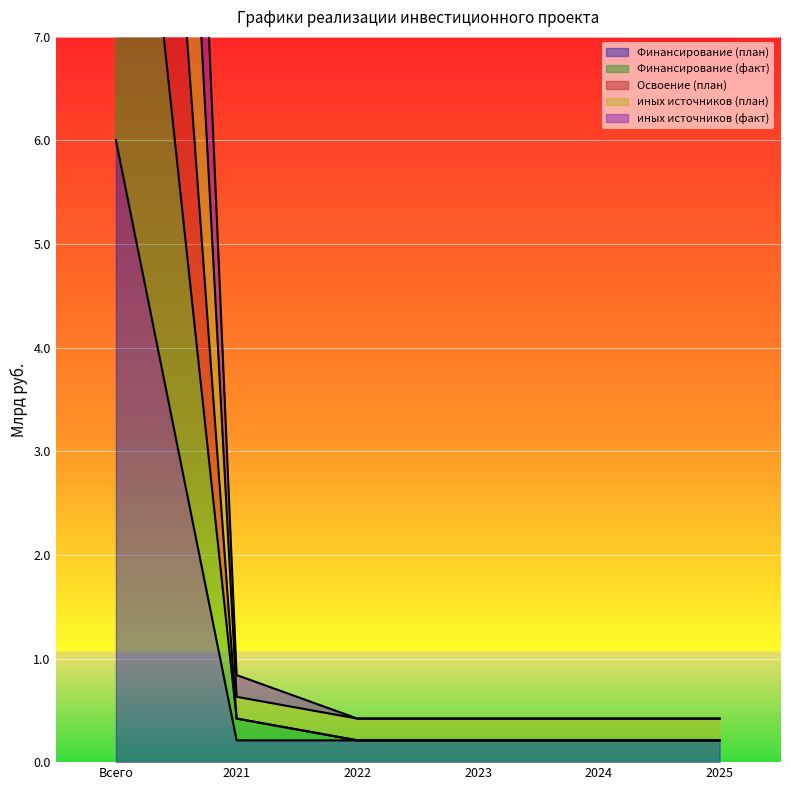

Which category has the highest value in the Финансирование (план) series?

Всего